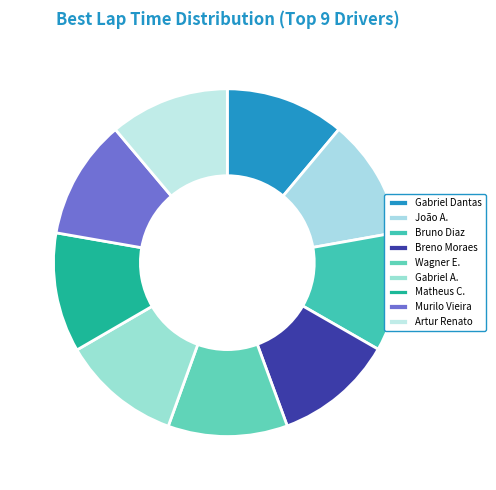

Which slice is the smallest?

Gabriel Dantas Koenigkan